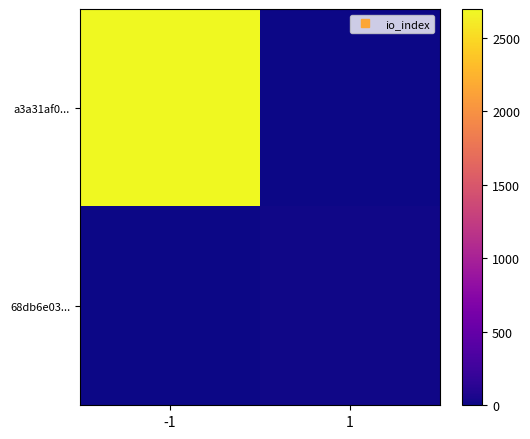

List the series in order of their peak value, lowest first.

68db6e03..., a3a31af0...